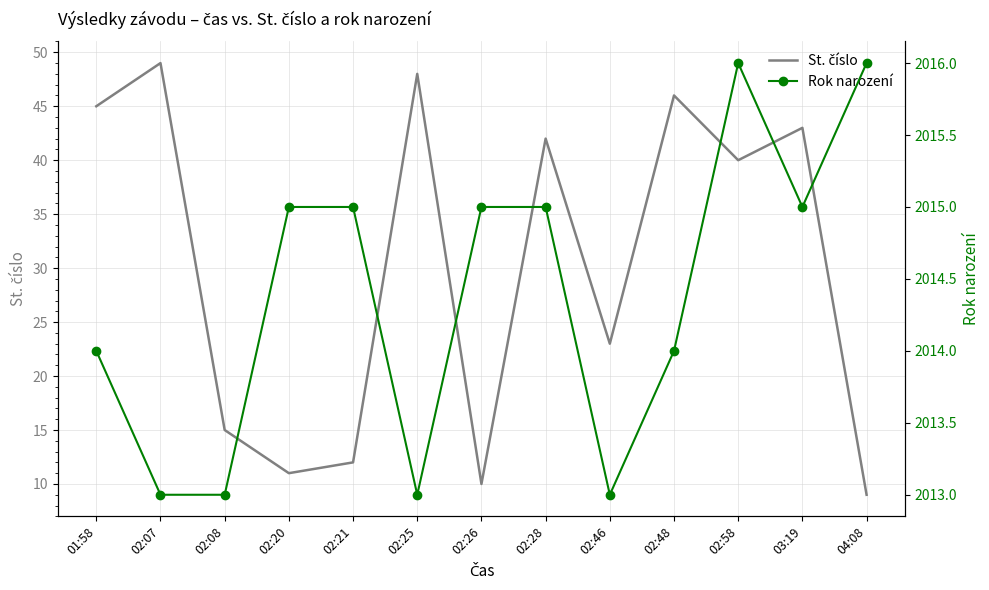

What is the minimum value for St. číslo?

9